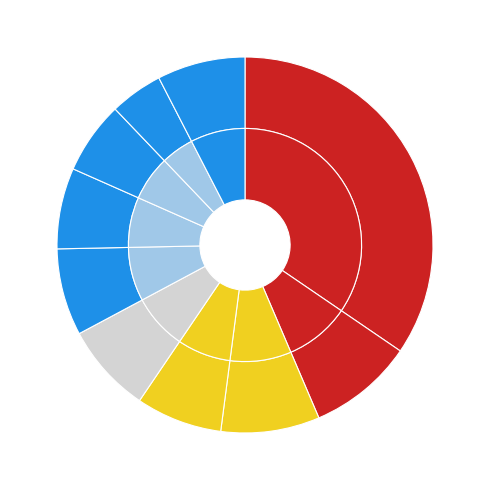

What is the total percentage of pct35 and pct45?

15.1%